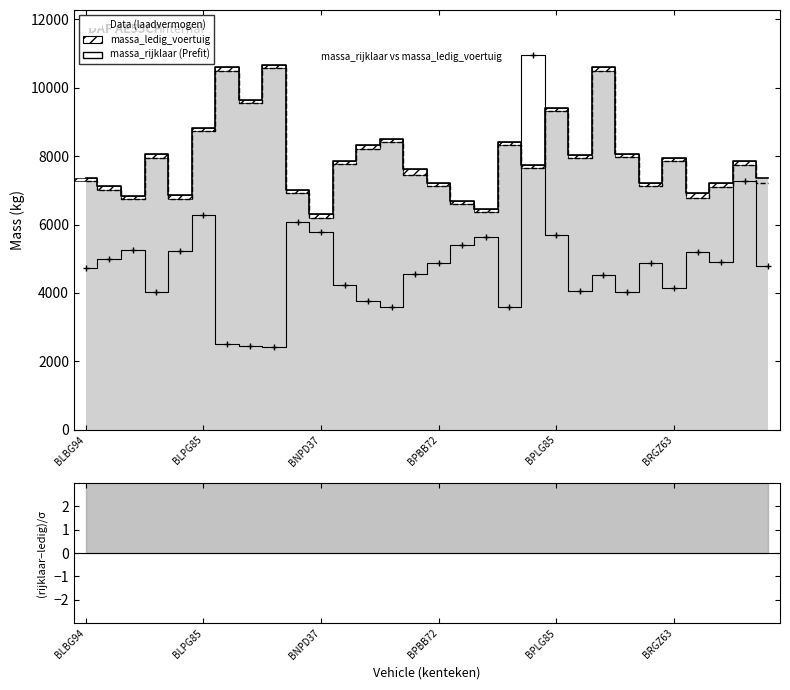

True or false: the data shows 3533 at 16.

False